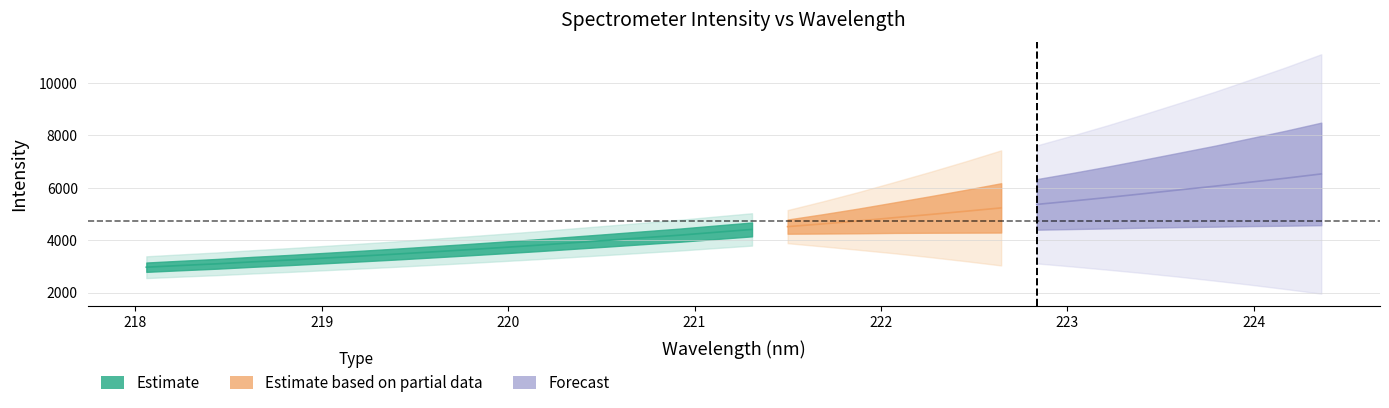

How many data points in y are above 4407?

17